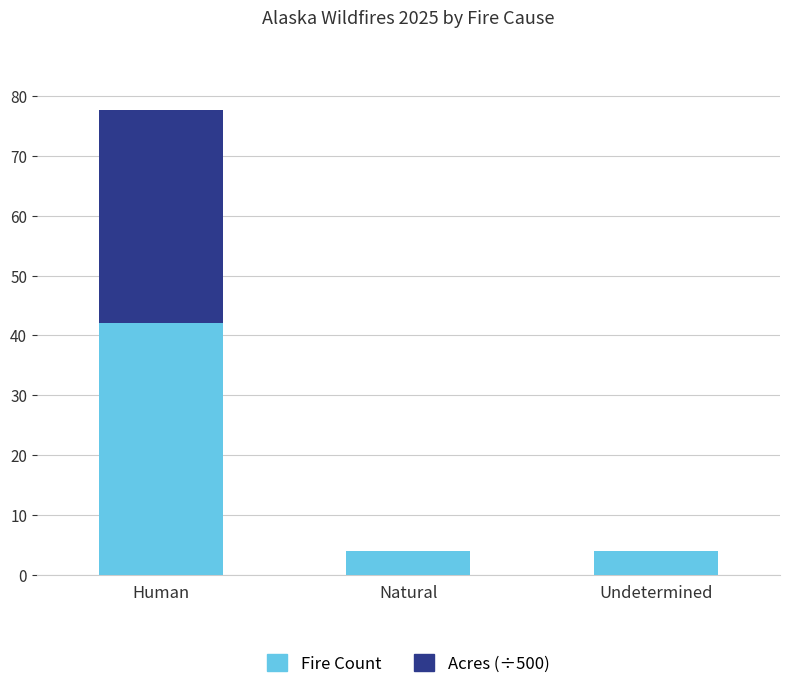

What value does the Fire Count series have at Human?

42.0